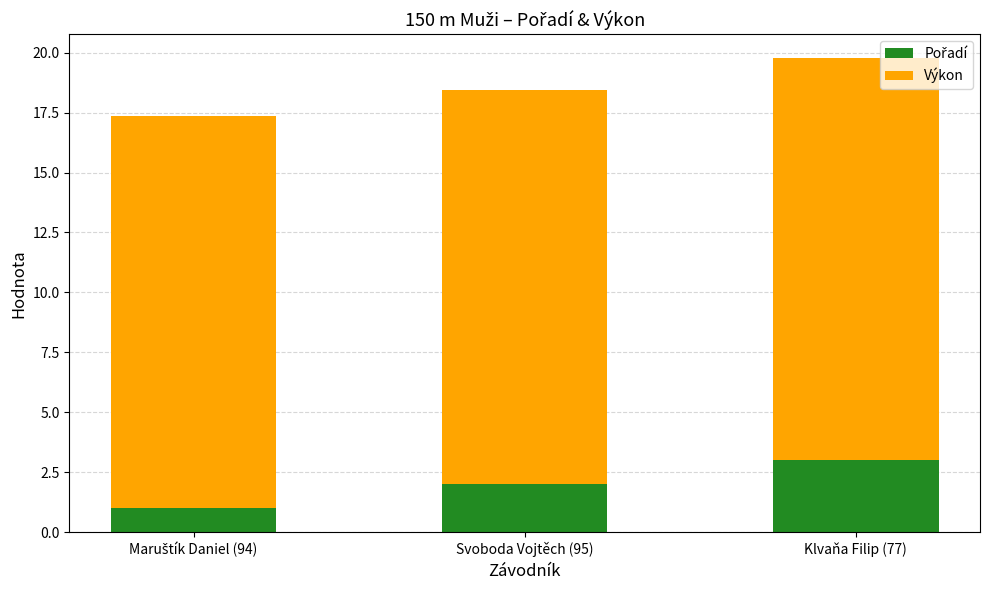

At which category is the sum across all series the highest?

Klvaňa Filip (77)